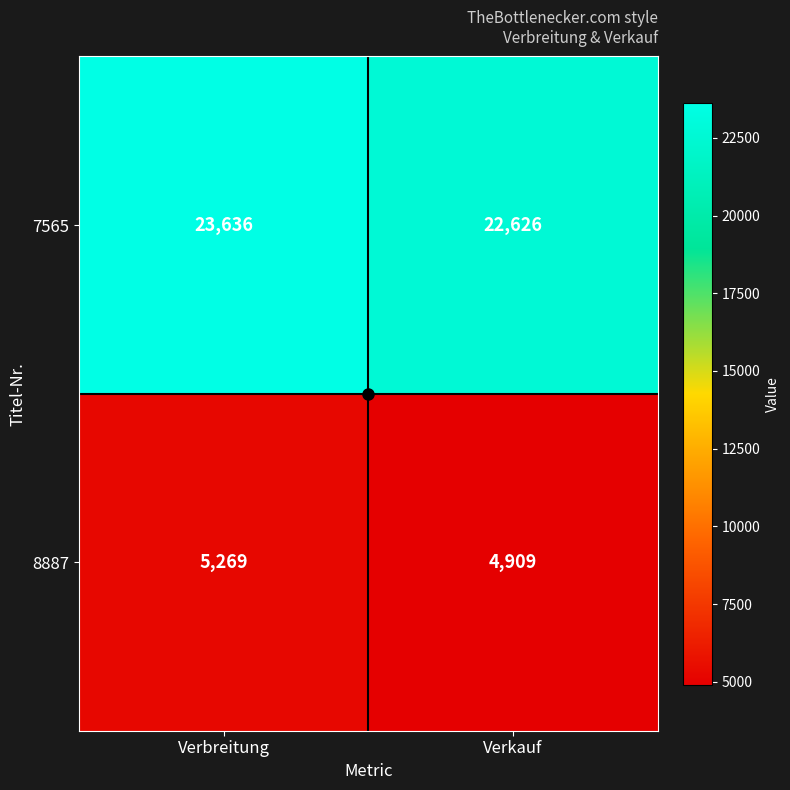

Rank the series at Verbreitung from highest to lowest value.

7565, 8887